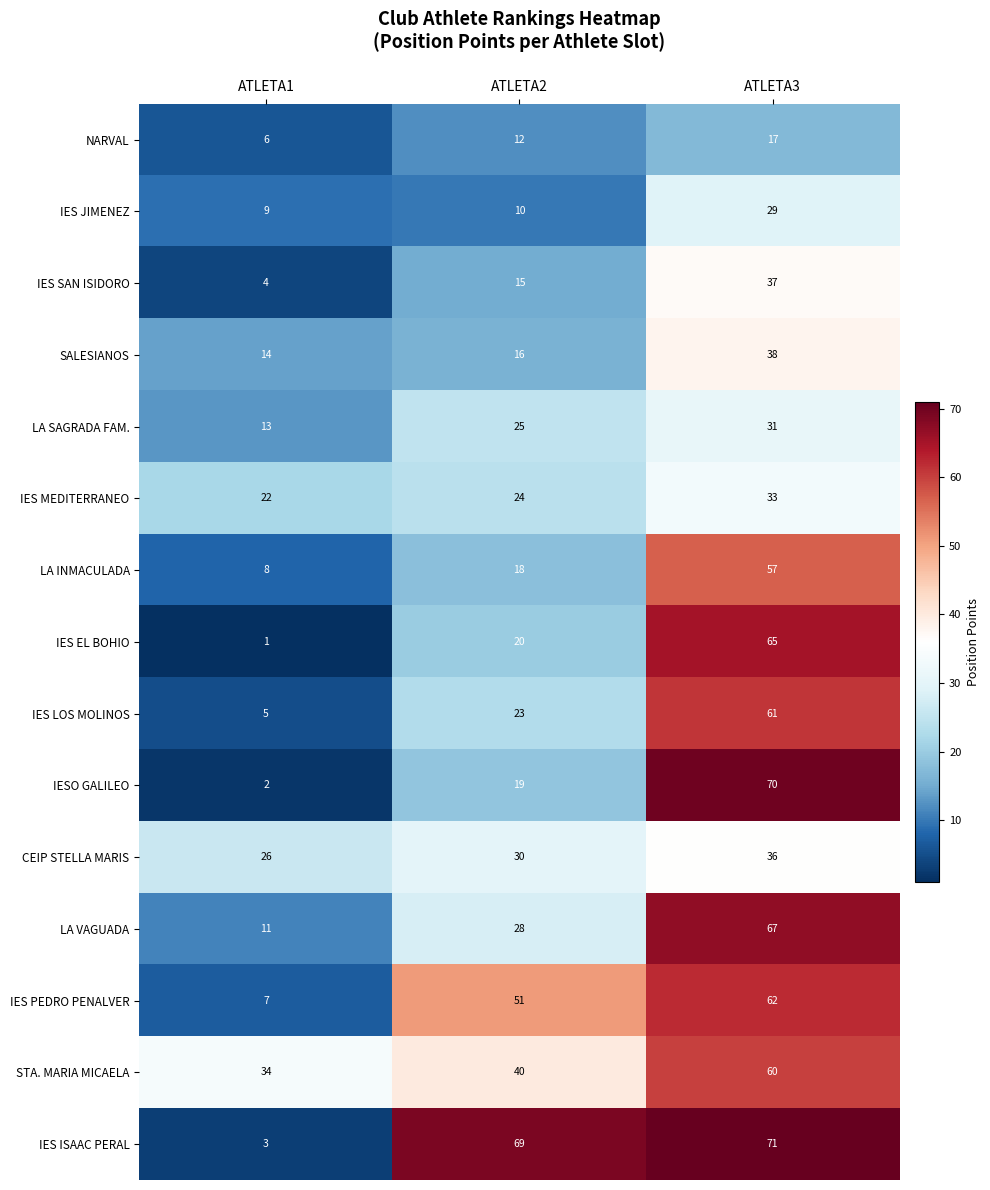

How many series are shown in this chart?

15